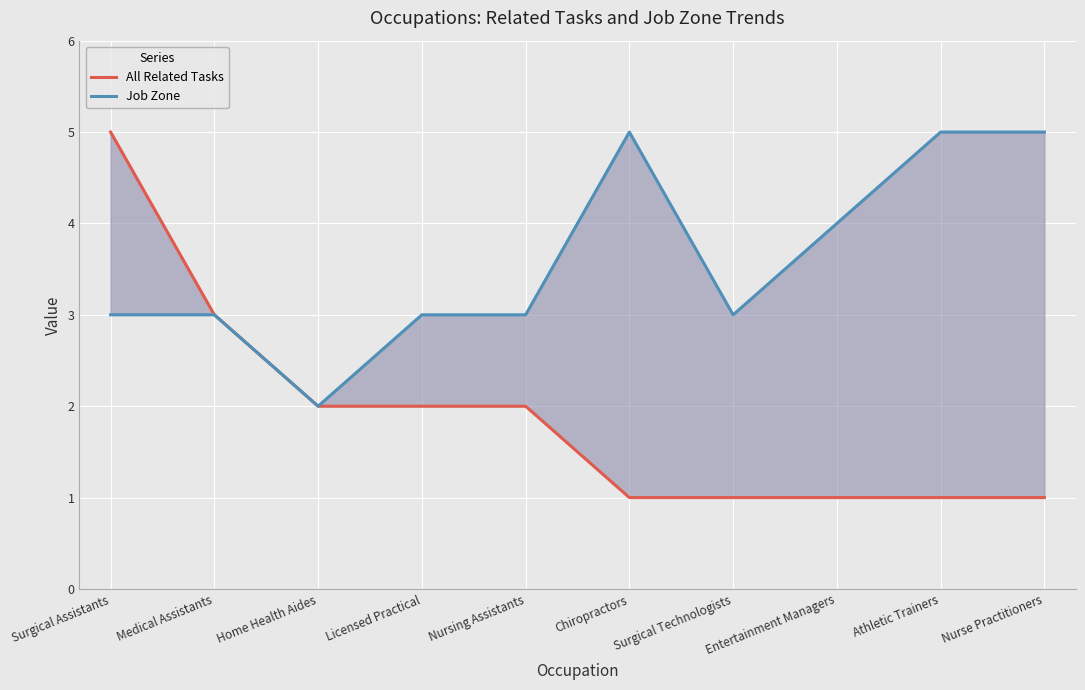

True or false: All Related Tasks and Job Zone intersect in this chart.

False